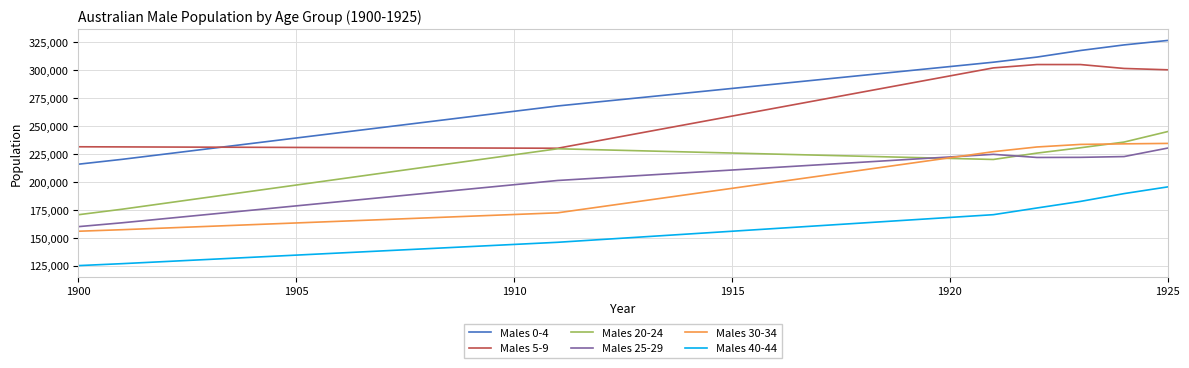

Which series has the largest total across all categories?

Males 0-4